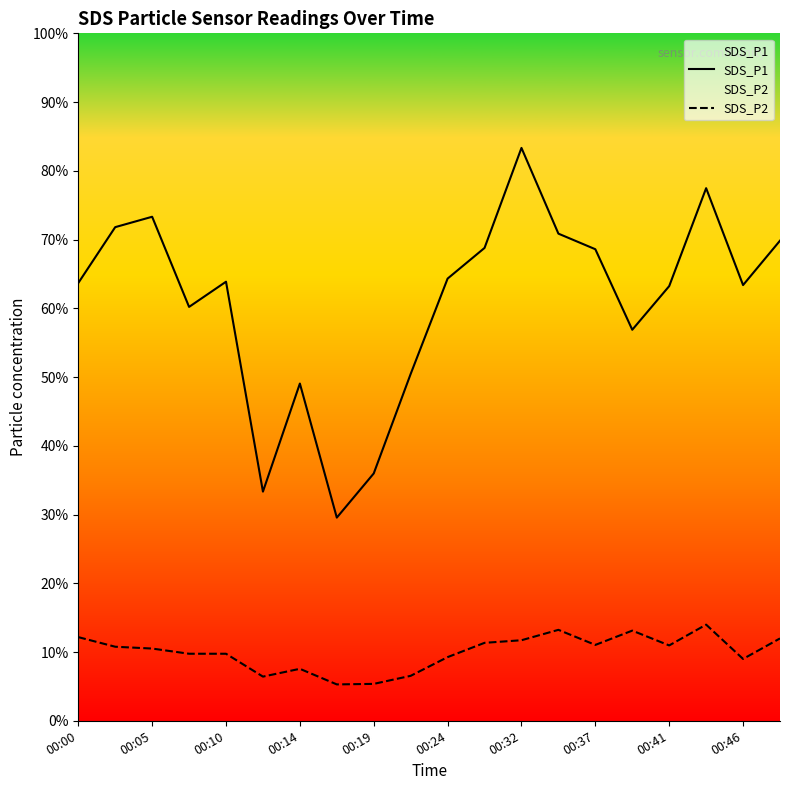

Which series has the largest total across all categories?

SDS_P1